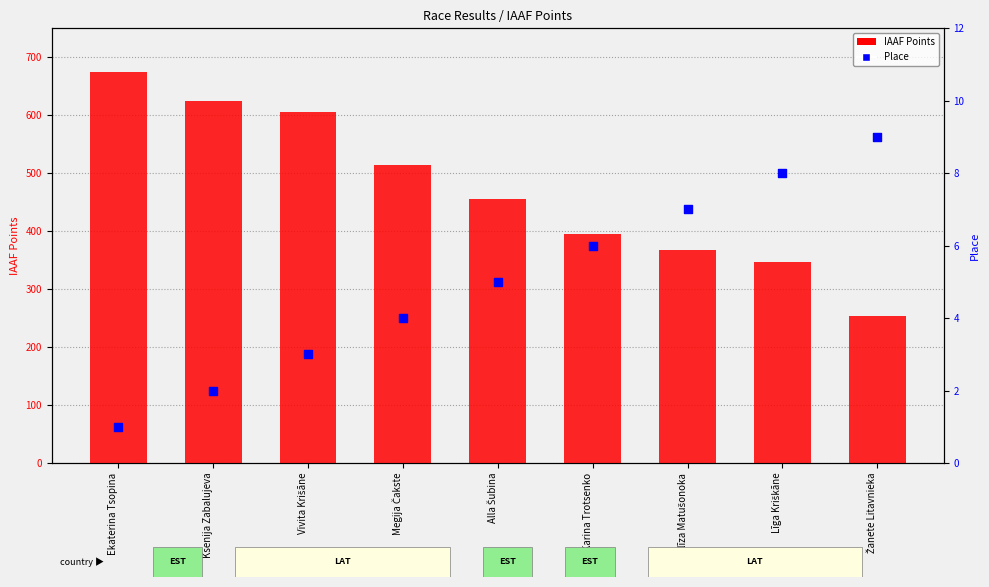

Is the value of IAAF Points at Žanete Litavnieka greater than the value of Place at Ekaterina Tsopina?

Yes